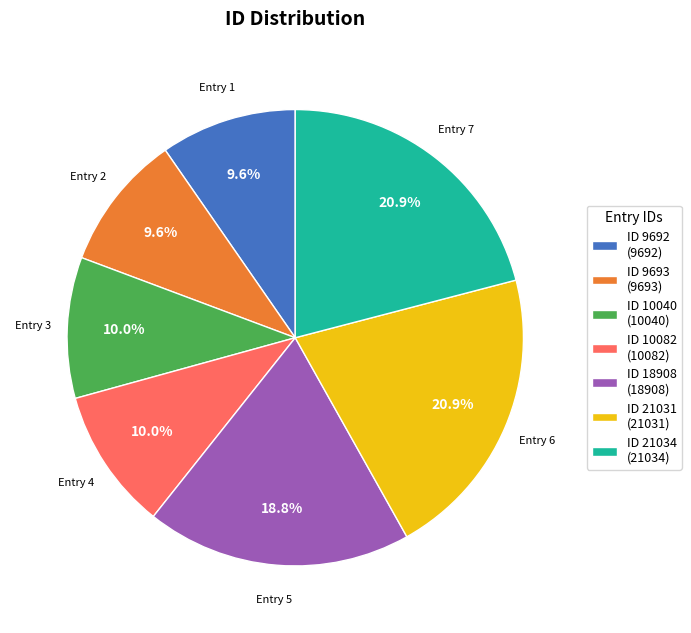

How much of the chart is everything except ID 21031 (21031)?

79.1%